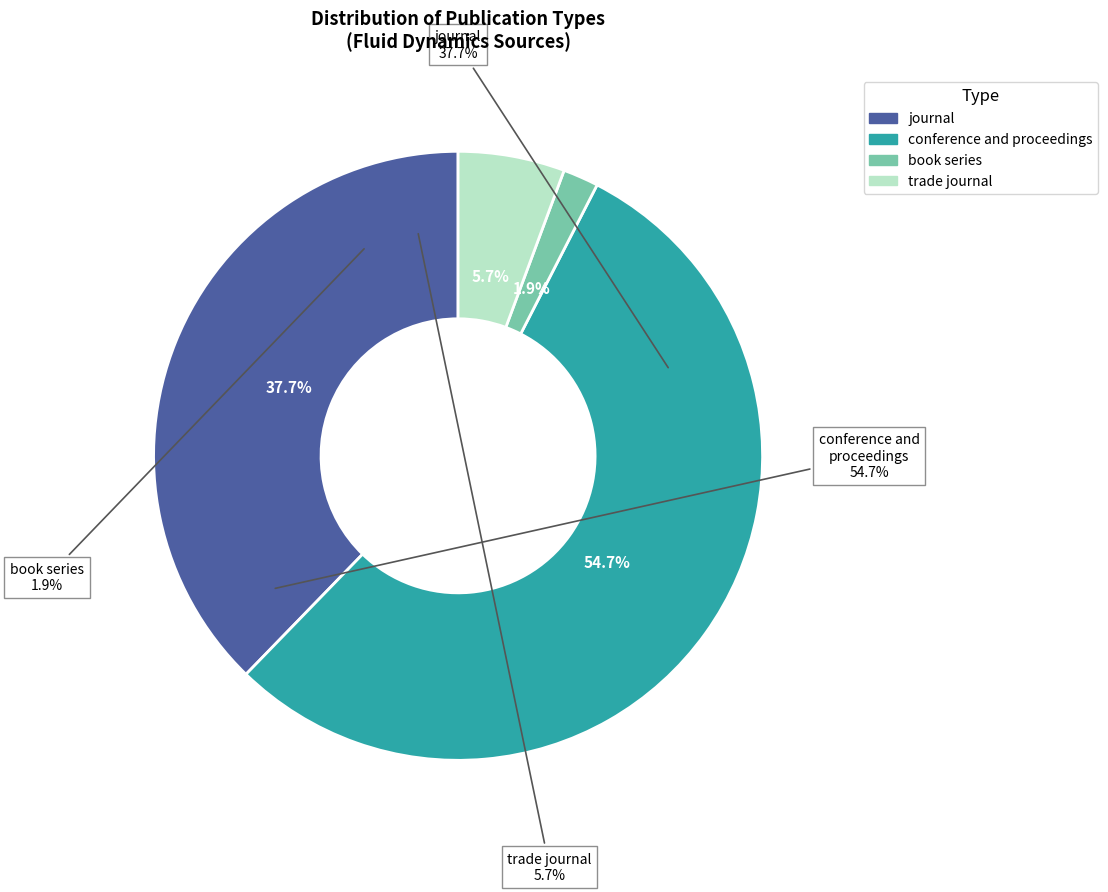

Between conference and proceedings and journal, which is larger?

conference and proceedings